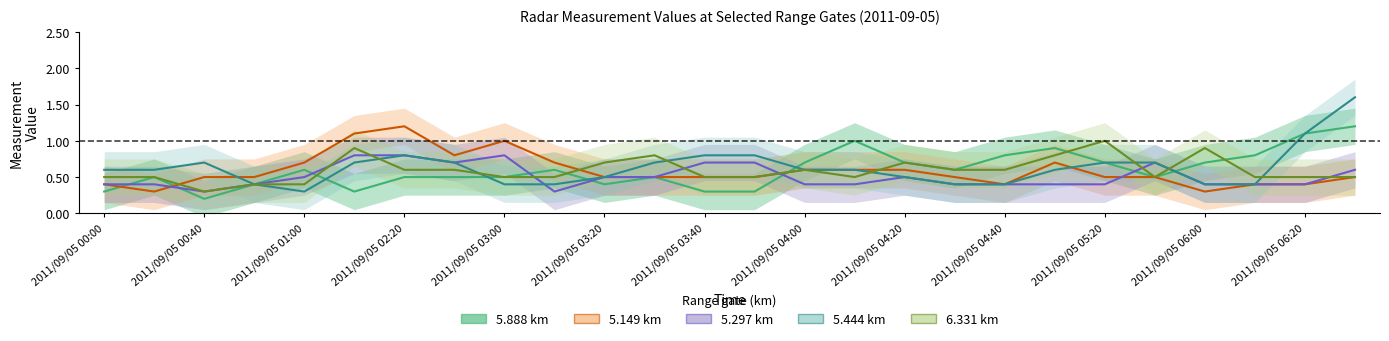

Which series changed the most between 2011/09/05 04:40 and 2011/09/05 06:00?

6.331 km